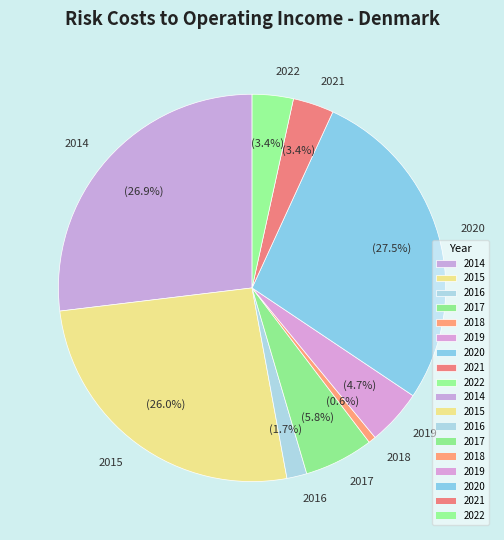

Does 2016 account for over 50% of the chart?

No